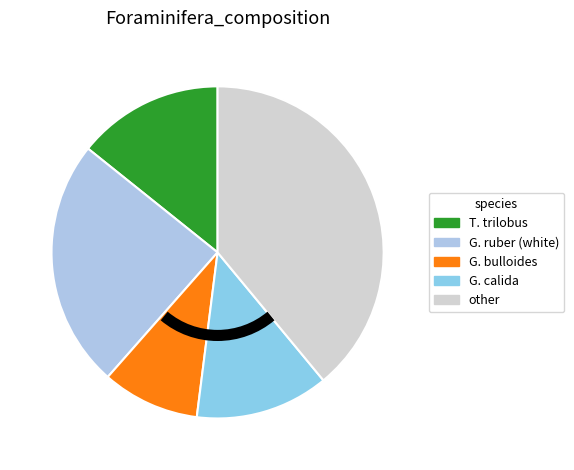

Count the number of slices in the pie.

5